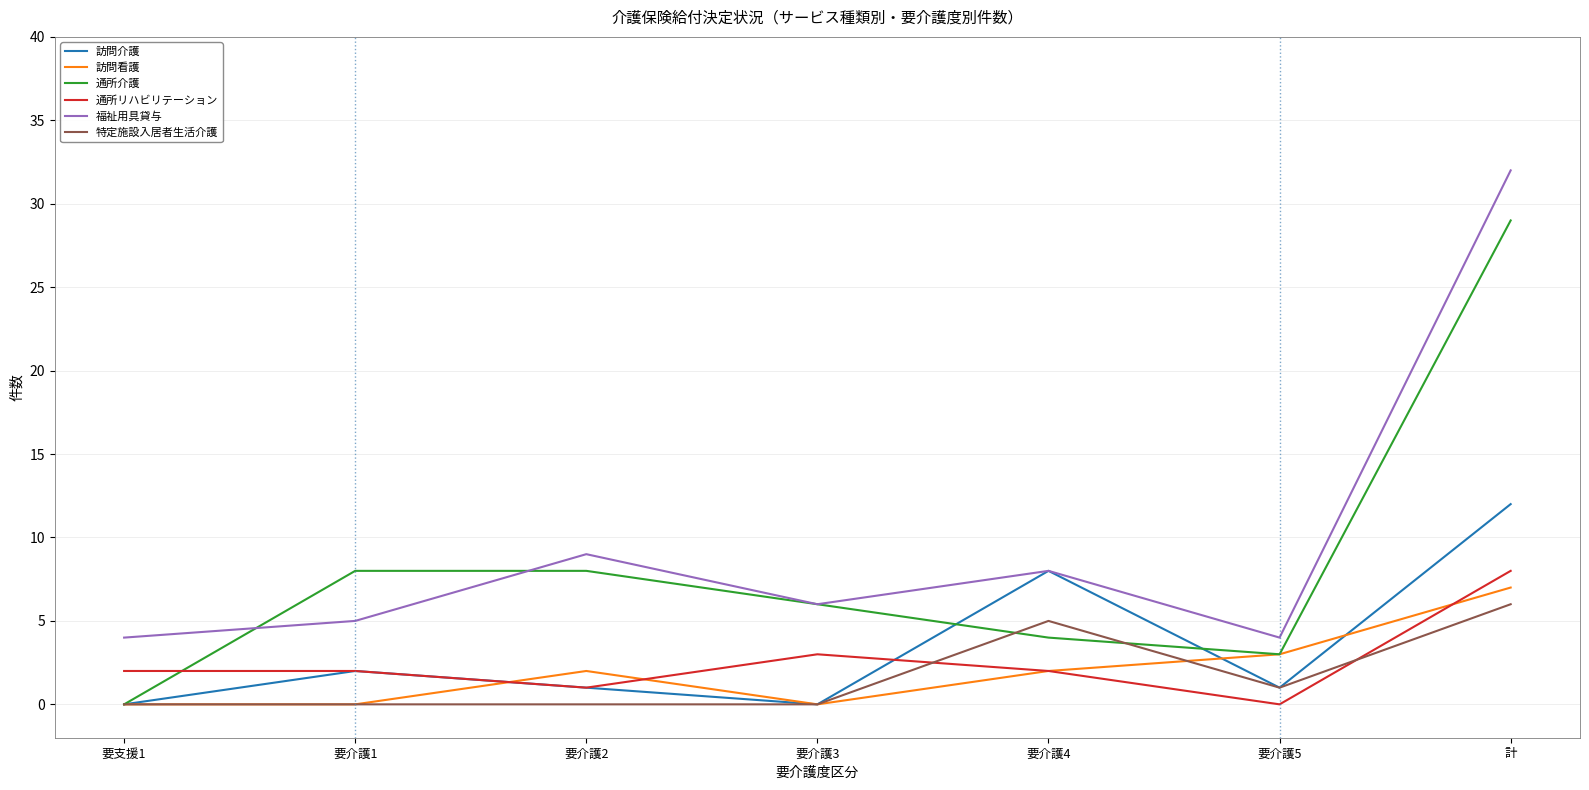

What is the difference between the 通所リハビリテーション values at 要支援1 and 要介護5?

2